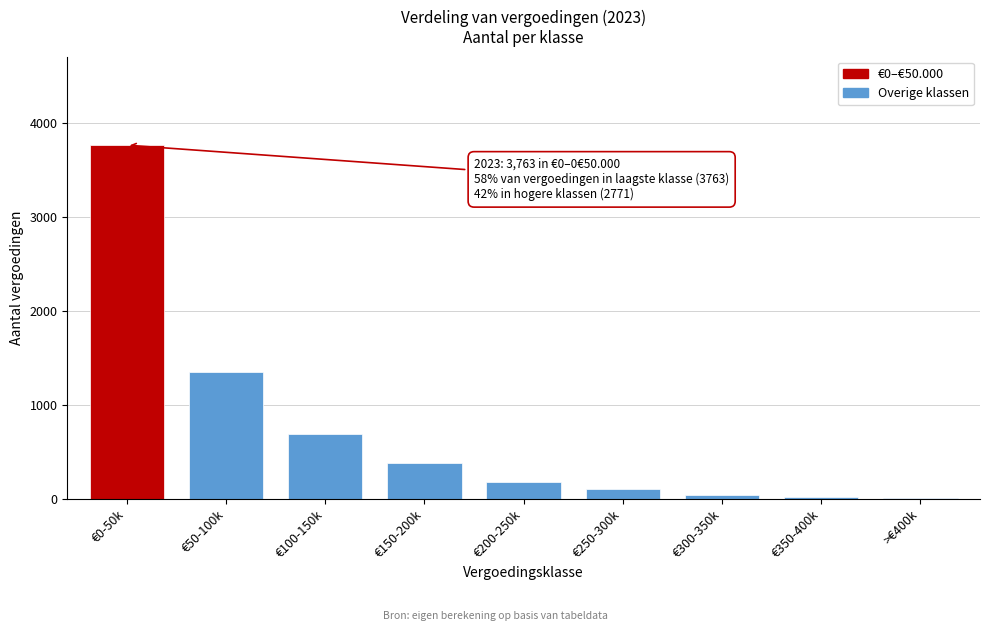

What is the change in value from €50-100k to €250-300k?

-1246